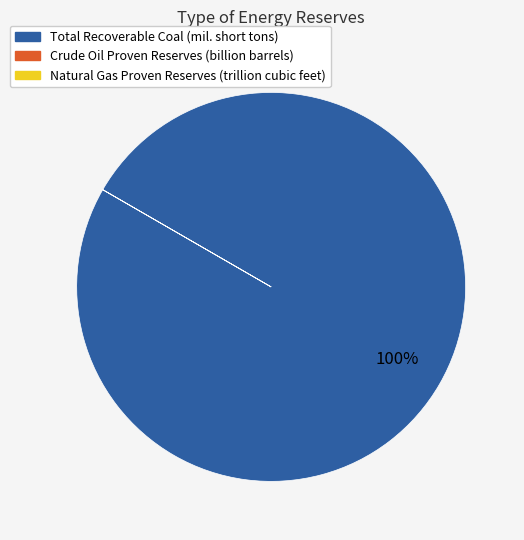

Is there a majority slice in this chart?

Yes